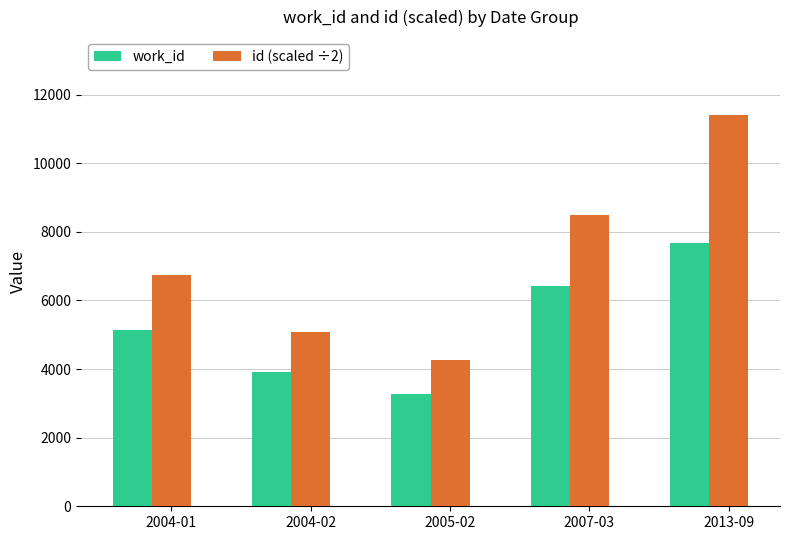

Is the value of id (scaled ÷2) at 2005-02 greater than the value of work_id at 2013-09?

No